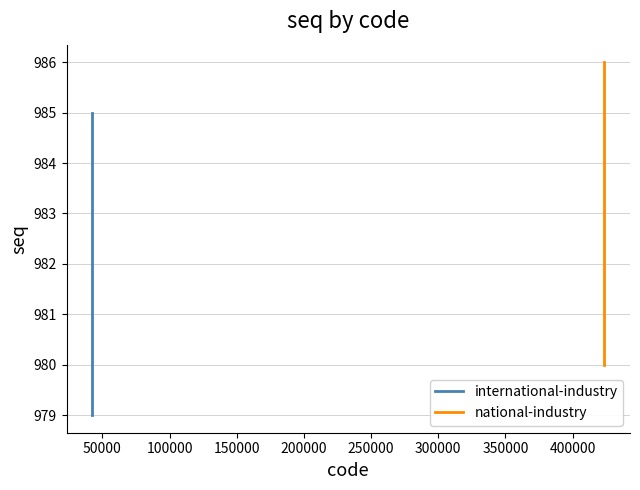

True or false: national-industry has more than 1 interior local peaks.

False